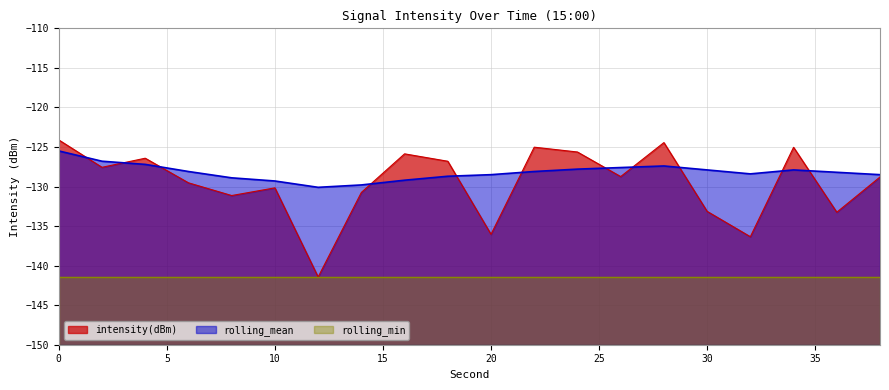

The value of rolling_mean at 2 is -201.1. True or false?

False